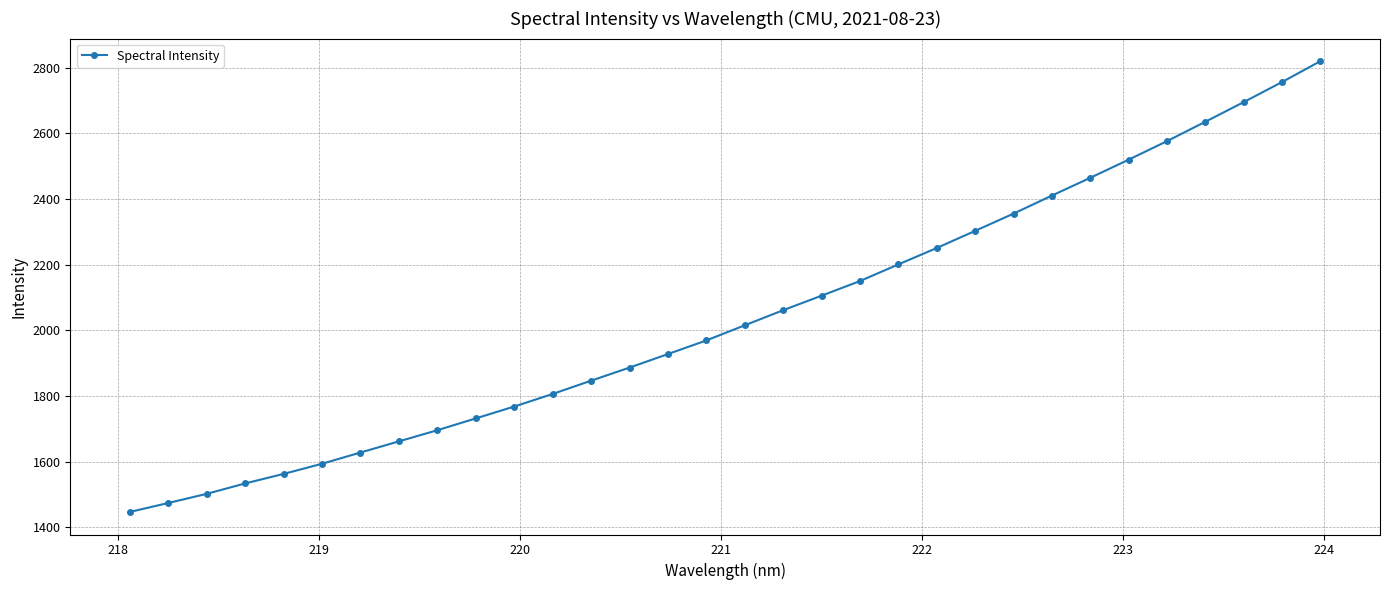

Reading right to left, what are all the values shown in this chart?

2820.1	2756.5	2695.3	2635.4	2576.3	2519.9	2464.6	2410.4	2355.4	2302.9	2250.7	2200.7	2150.0	2105.4	2061.2	2015.2	1969.1	1927.6	1886.3	1846.4	1806.0	1767.7	1731.5	1695.6	1661.6	1627.6	1593.4	1562.4	1533.4	1501.7	1473.8	1446.5